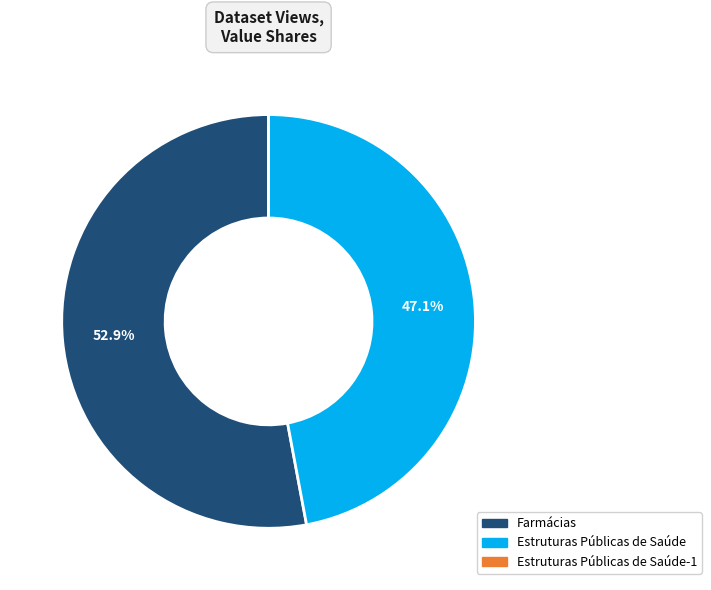

Is there any slice that represents more than half of the pie?

Yes